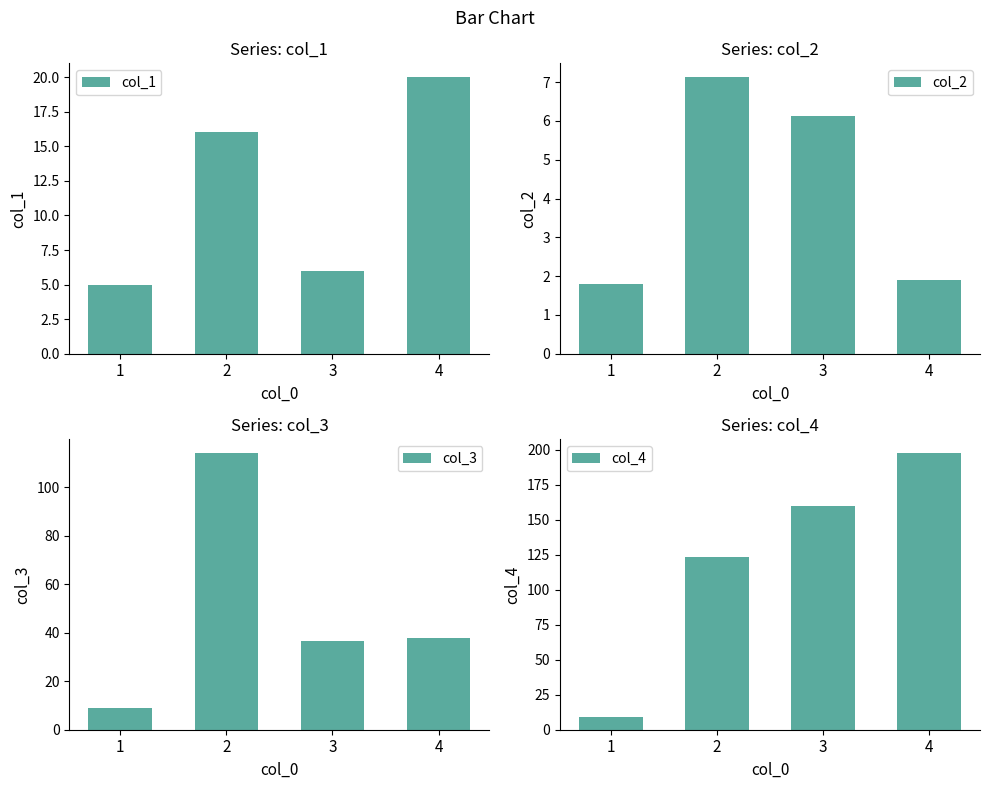

What is the difference between the col_3 values at 4 and 2?

76.3